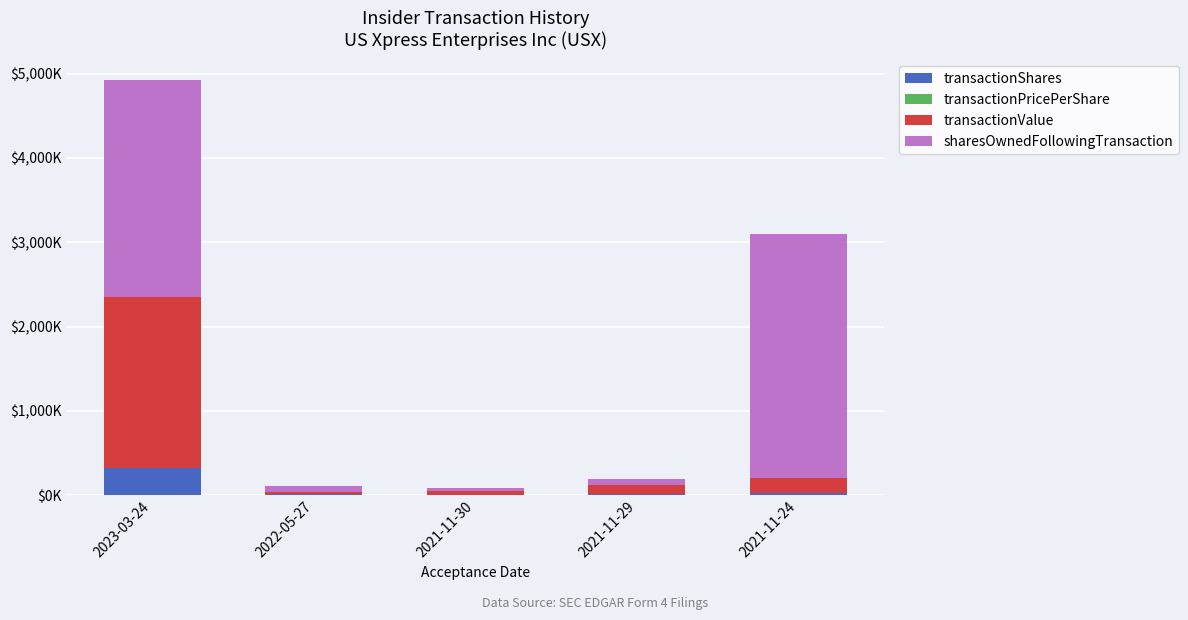

Rank the series at 2021-11-24 from highest to lowest value.

sharesOwnedFollowingTransaction, transactionValue, transactionShares, transactionPricePerShare